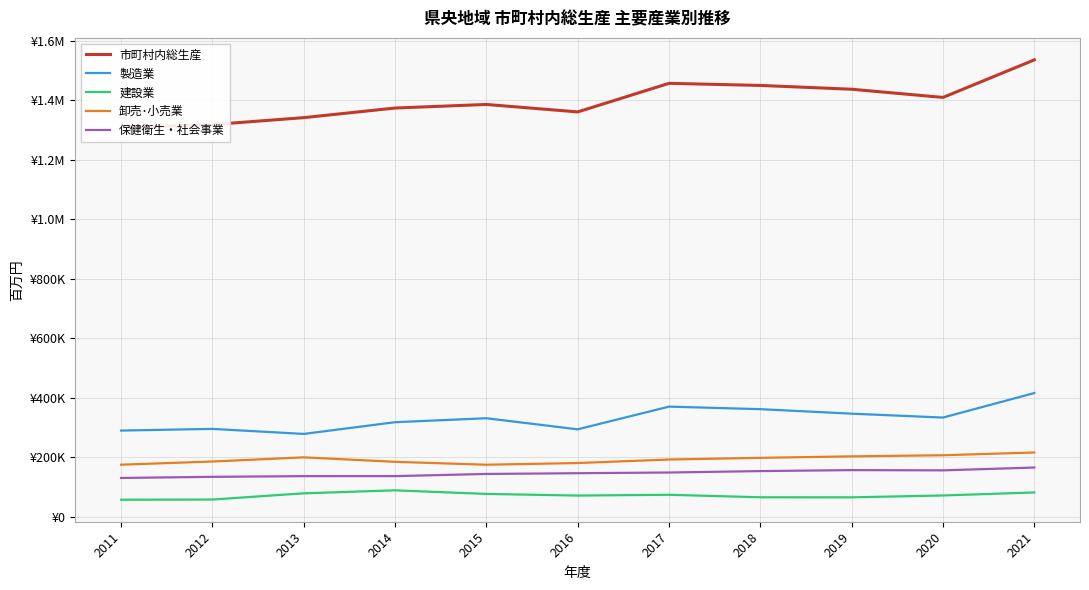

What are all the series names shown in the legend?

市町村内総生産, 製造業, 建設業, 卸売･小売業, 保健衛生・社会事業